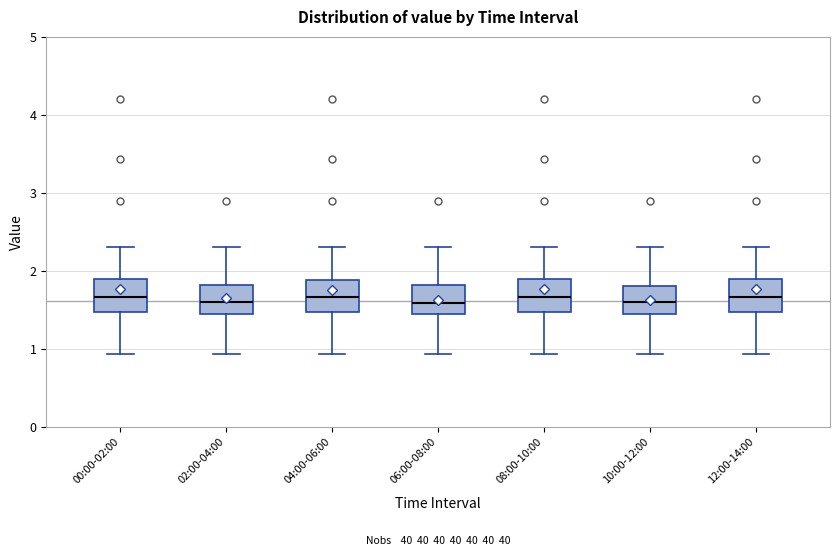

Reading left to right, transcribe this box plot: for each box, give where its median line is, the range the box spans, and where its two whiskers end, as read against the y-axis. The values are not printed on the chart, so give them approximately, as read against the axis.

00:00-02:00: median 1.7, box 1.5 to 1.9, whiskers 0.9 to 2.3
02:00-04:00: median 1.6, box 1.4 to 1.8, whiskers 0.9 to 2.3
04:00-06:00: median 1.7, box 1.5 to 1.9, whiskers 0.9 to 2.3
06:00-08:00: median 1.6, box 1.4 to 1.8, whiskers 0.9 to 2.3
08:00-10:00: median 1.7, box 1.5 to 1.9, whiskers 0.9 to 2.3
10:00-12:00: median 1.6, box 1.4 to 1.8, whiskers 0.9 to 2.3
12:00-14:00: median 1.7, box 1.5 to 1.9, whiskers 0.9 to 2.3